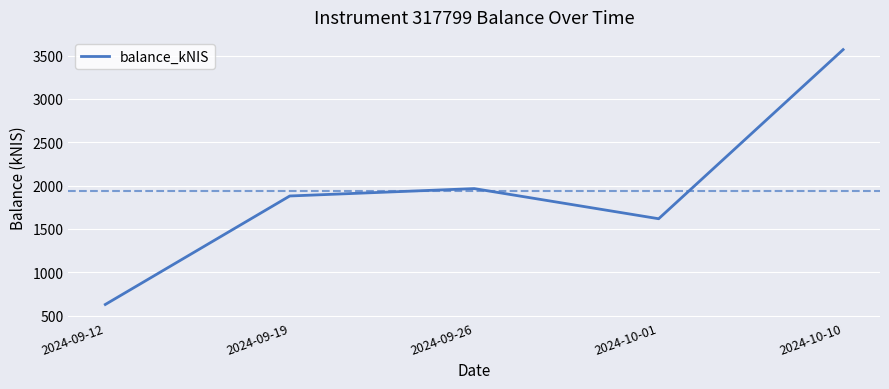

List the labels in order of value, largest first.

2024-10-10, 2024-09-26, 2024-09-19, 2024-10-01, 2024-09-12